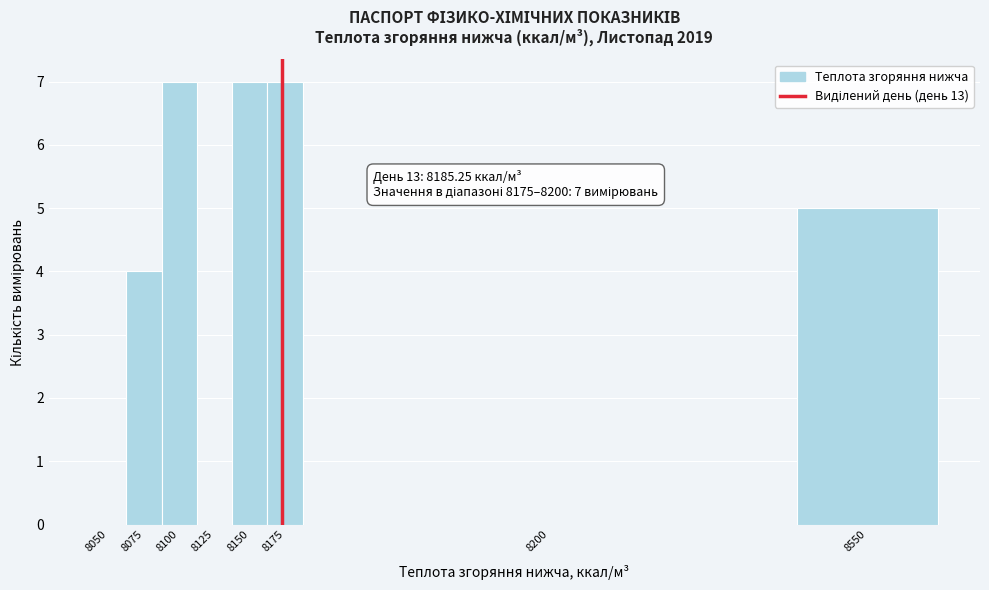

Reading left to right, list all the values displayed in this chart.

8050=0	8075=4	8100=7	8125=0	8150=7	8175=7	8200=0	8550=5